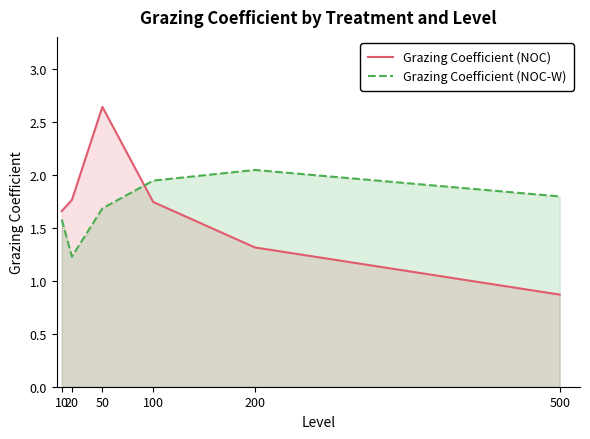

At which category does Grazing Coefficient (NOC-W) reach its first local peak?

200